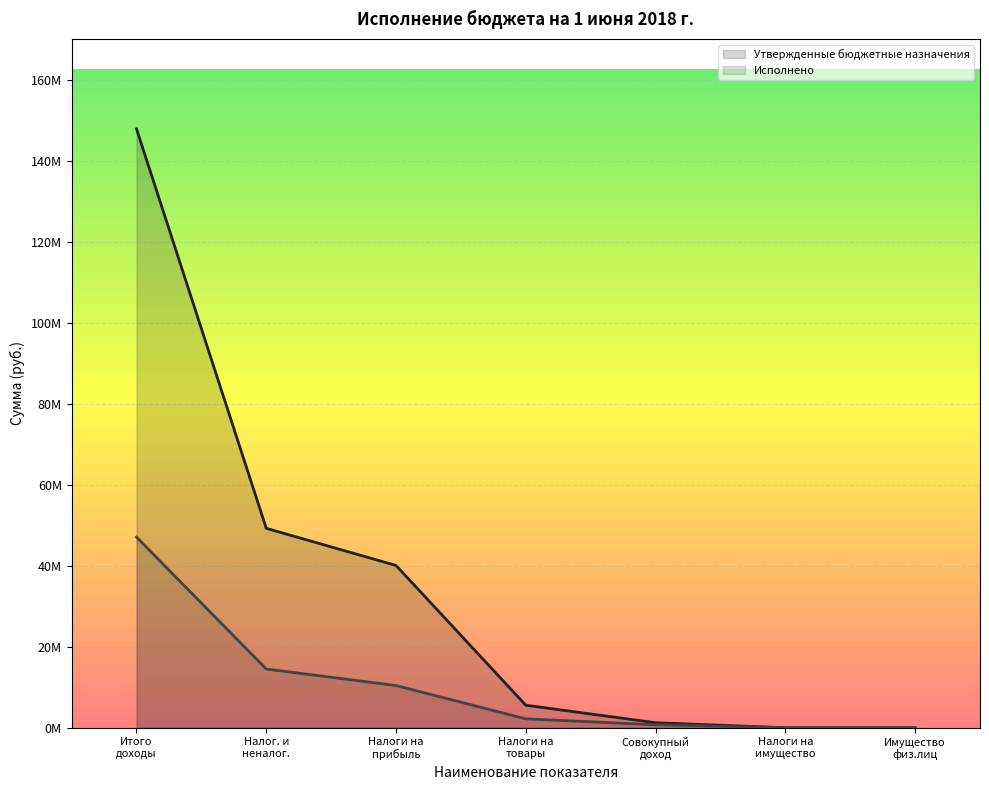

Rank the series by their maximum value, from highest to lowest.

Утвержденные бюджетные назначения, Исполнено